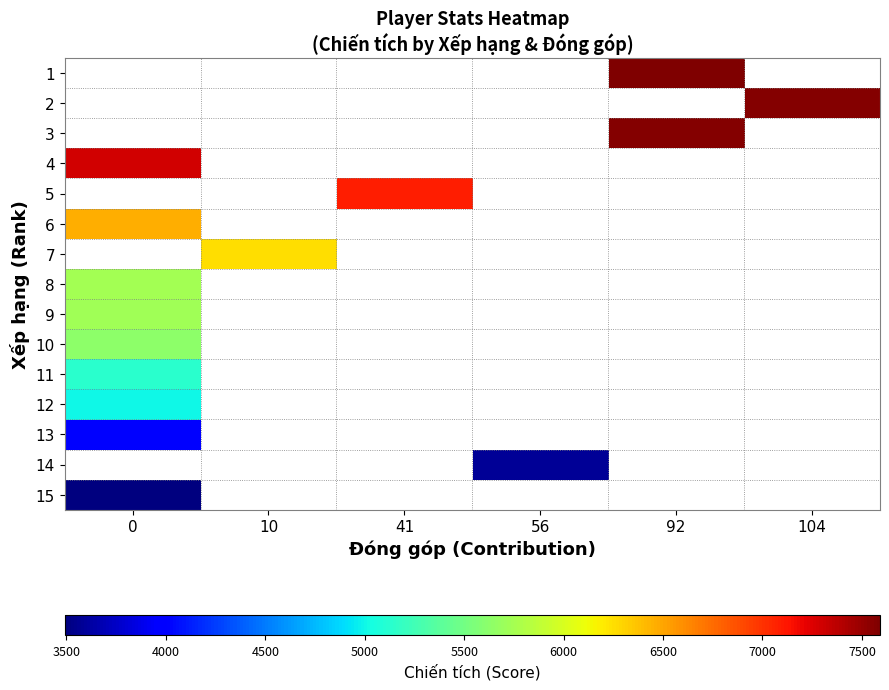

List the series in order of their overall mean, highest first.

1, 2, 3, 4, 5, 6, 7, 8, 9, 10, 11, 12, 13, 14, 15